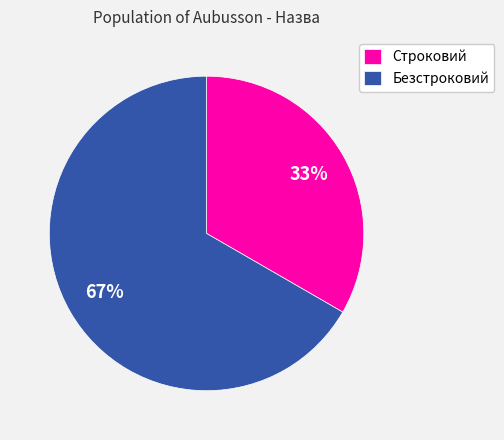

What is the majority slice?

Безстроковий